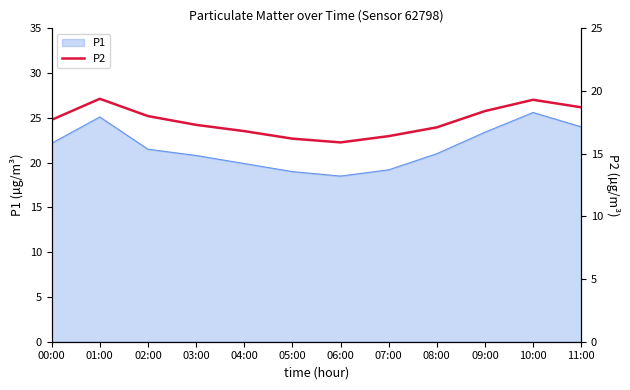

What is the maximum value shown in the chart?

19.4